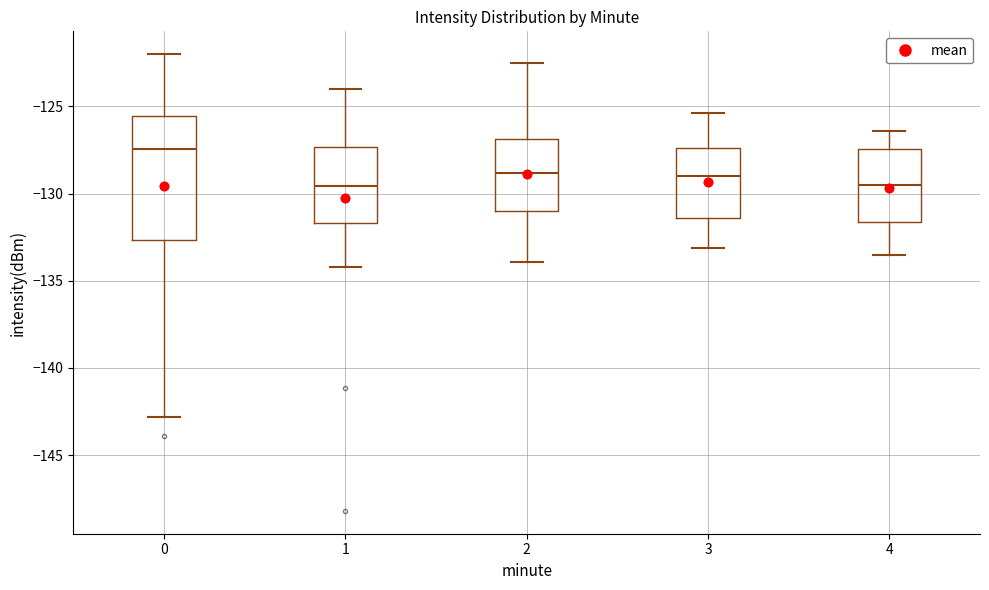

Reading left to right, transcribe this box plot: for each box, give where its median line is, the range the box spans, and where its two whiskers end, as read against the y-axis. The values are not printed on the chart, so give them approximately, as read against the axis.

0: median -127.5, box -132.5 to -125.5, whiskers -143.0 to -122.0
1: median -129.5, box -131.5 to -127.5, whiskers -134.0 to -124.0
2: median -129.0, box -131.0 to -127.0, whiskers -134.0 to -122.5
3: median -129.0, box -131.5 to -127.5, whiskers -133.0 to -125.5
4: median -129.5, box -131.5 to -127.5, whiskers -133.5 to -126.5